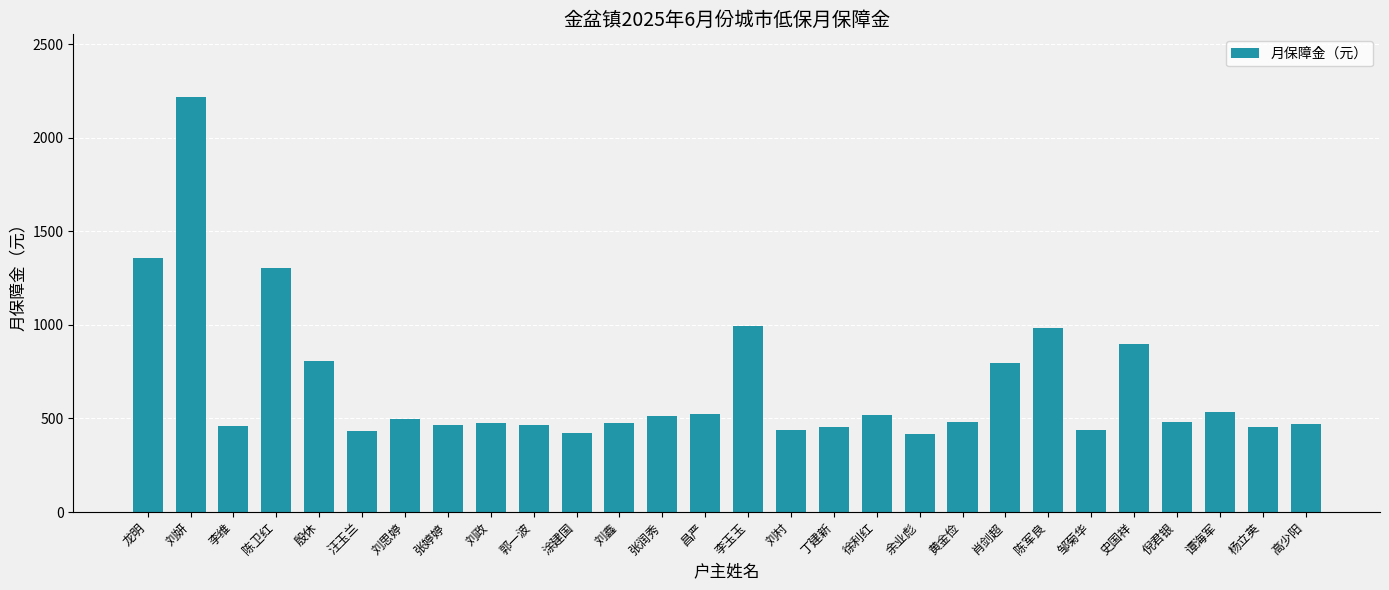

Where is the data nearest to the value 1318?

陈卫红